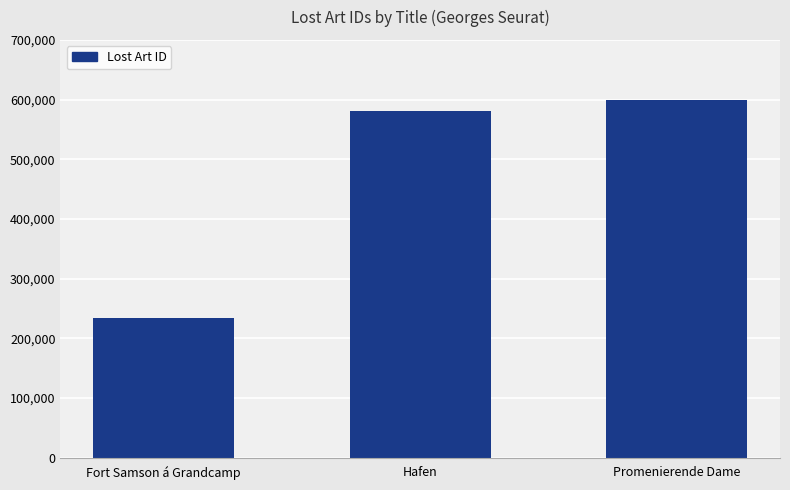

How many distinct data groups are displayed?

1